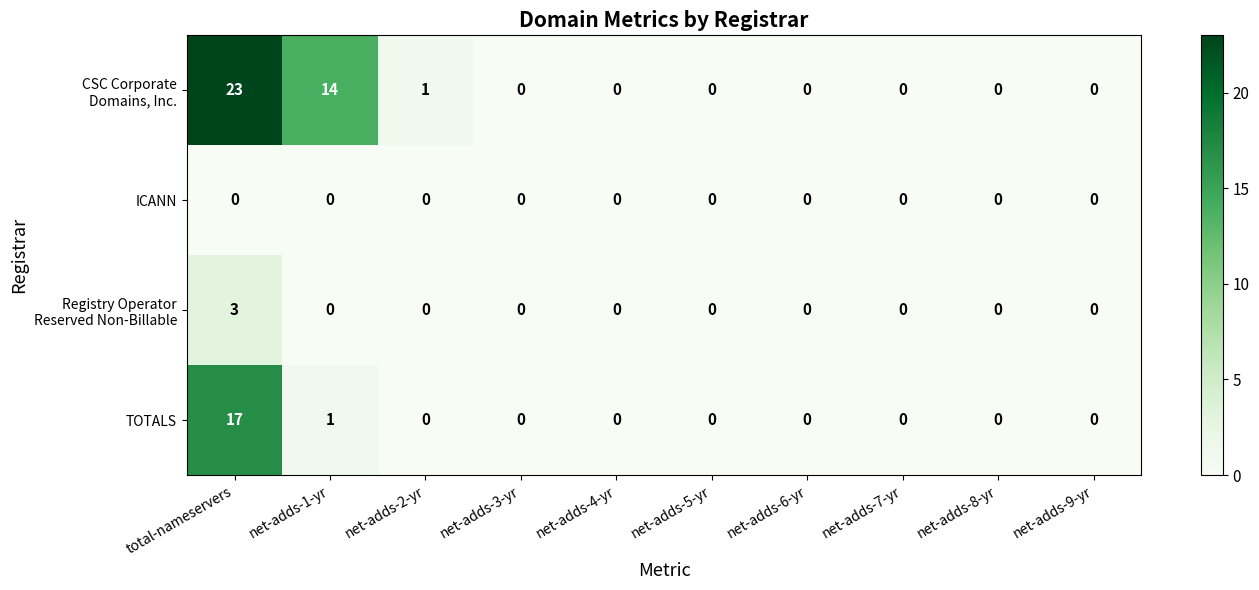

The TOTALS series shows 9 at net-adds-9-yr. True or false?

False